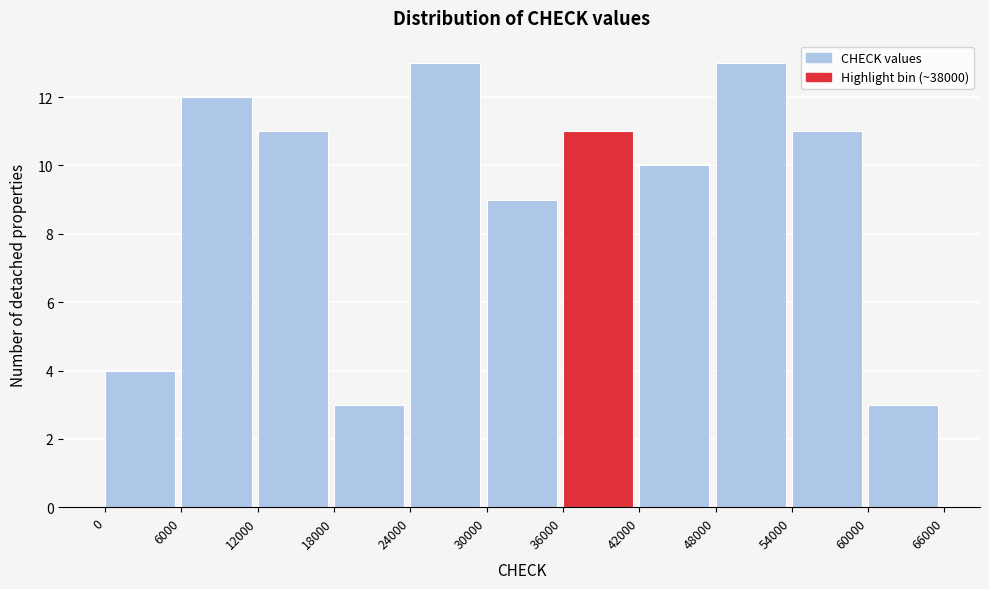

Reading left to right, list every bar in this chart as the range it spans on the x-axis followed by its height. The values are not printed on the chart, so give them approximately, as read against the axis.

0 to 6000: 4
6000 to 12000: 12
12000 to 18000: 11
18000 to 24000: 3
24000 to 30000: 13
30000 to 36000: 9
36000 to 42000: 11
42000 to 48000: 10
48000 to 54000: 13
54000 to 60000: 11
60000 to 66000: 3